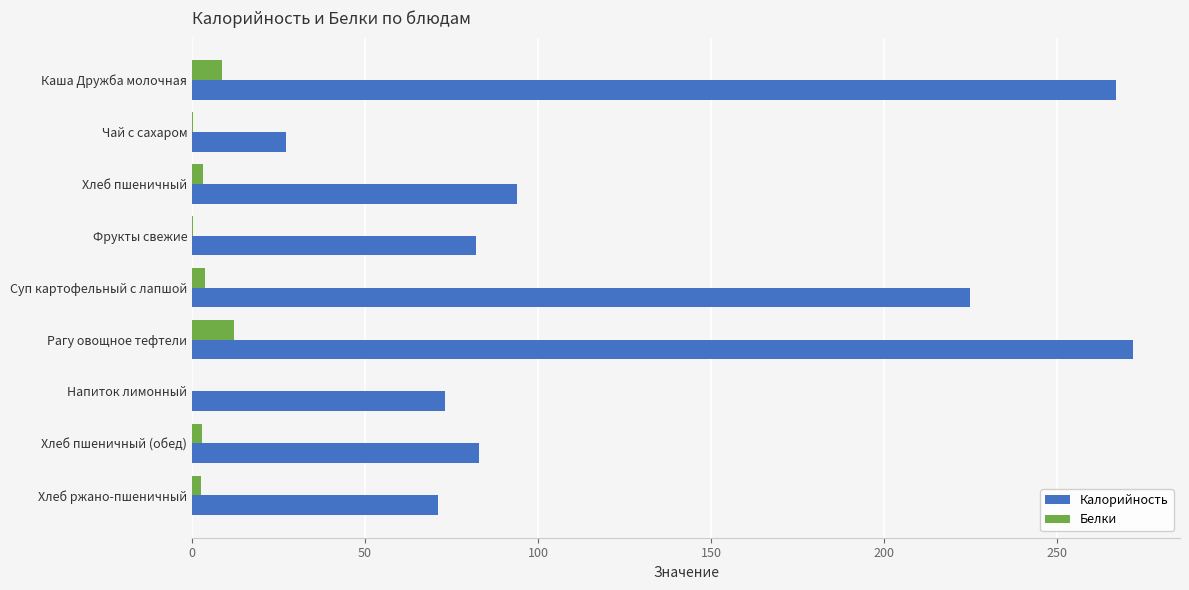

What is the sum of all Калорийность values?

1194.0